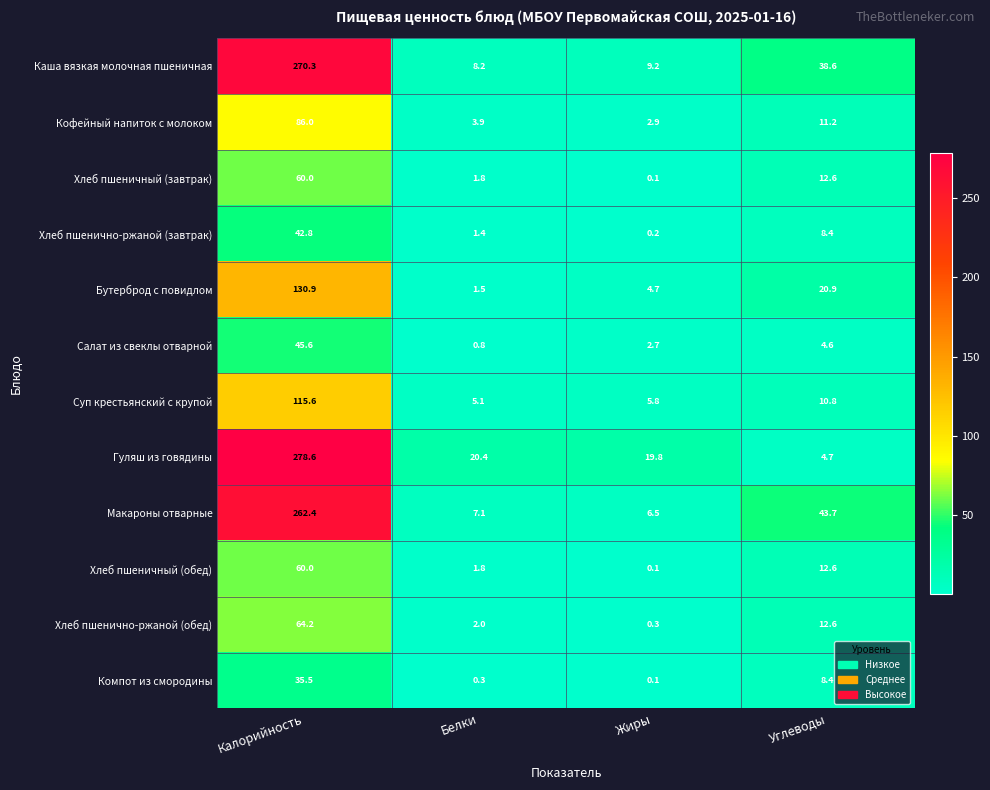

At which category does the chart reach its minimum across all series?

Жиры